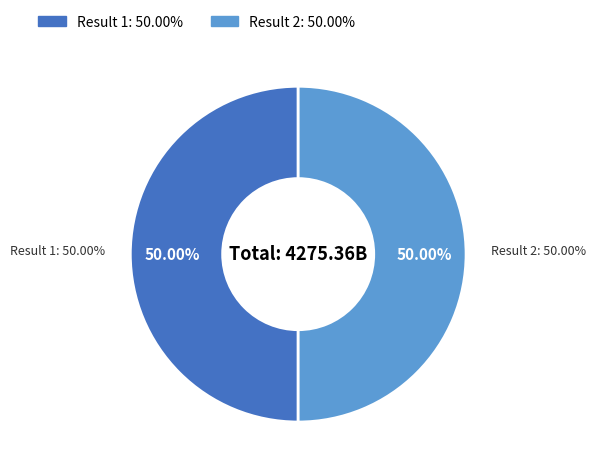

How many segments does this pie chart have?

2